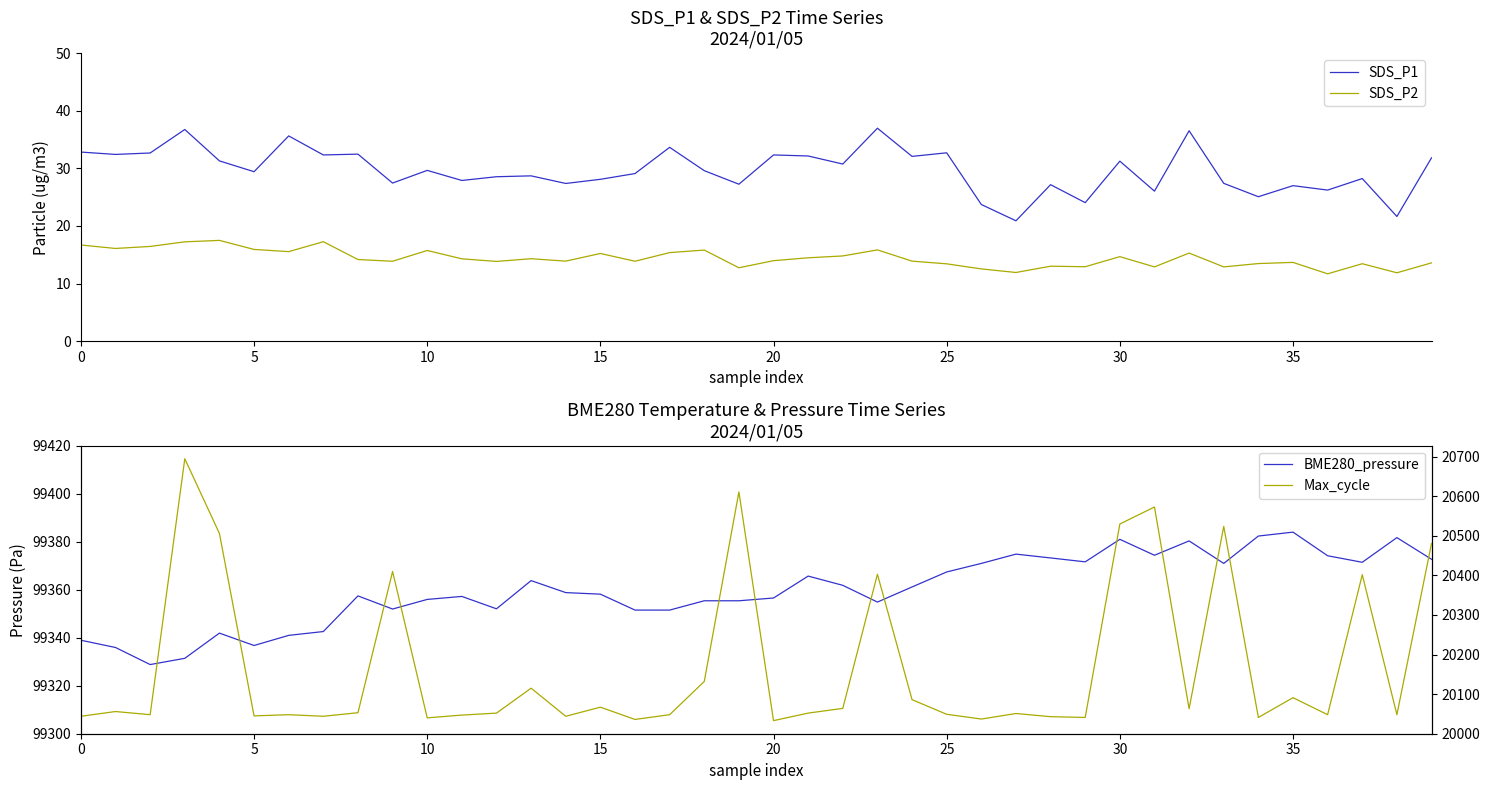

What is the total value across all series at 17?

119448.5